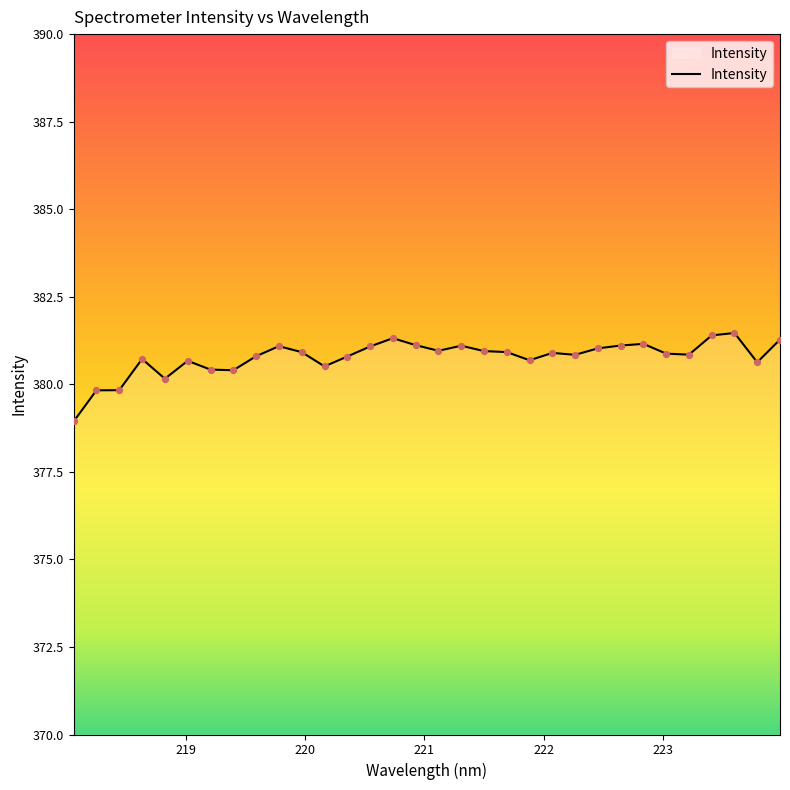

What is the smallest value displayed?

378.9